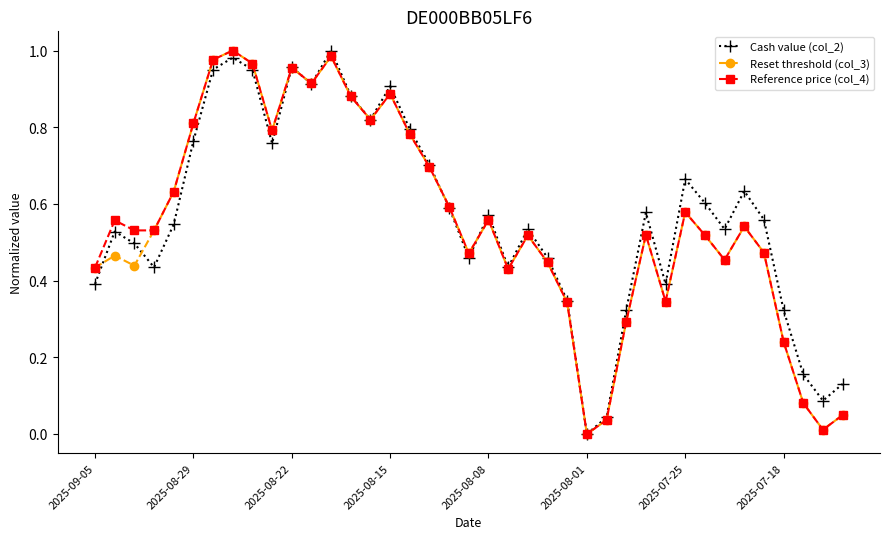

What are all the series names shown in the legend?

Cash value (col_2), Reset threshold (col_3), Reference price (col_4)